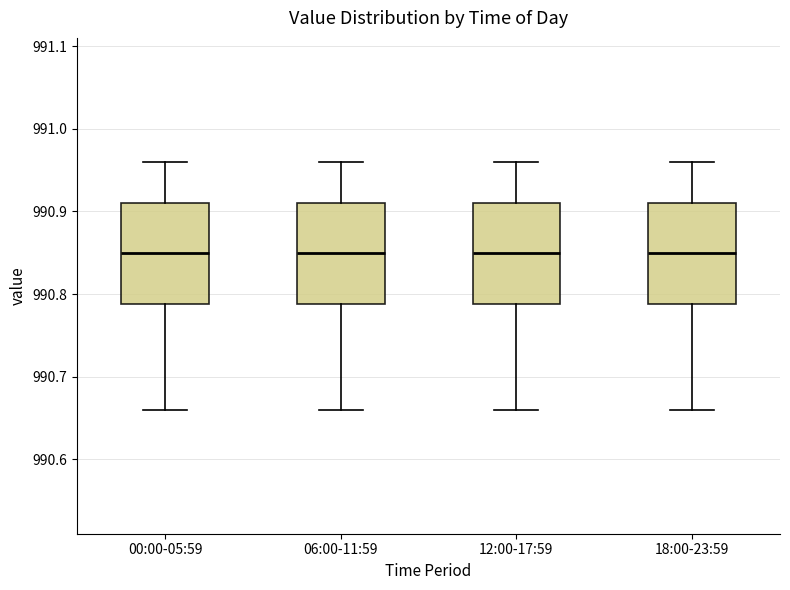

Reading left to right, read every box against the y-axis: the position of its median line, the range the box covers, and the ends of its whiskers. The values are not printed on the chart, so give them approximately, as read against the axis.

00:00-05:59: median 990.85, box 990.79 to 990.91, whiskers 990.66 to 990.96
06:00-11:59: median 990.85, box 990.79 to 990.91, whiskers 990.66 to 990.96
12:00-17:59: median 990.85, box 990.79 to 990.91, whiskers 990.66 to 990.96
18:00-23:59: median 990.85, box 990.79 to 990.91, whiskers 990.66 to 990.96